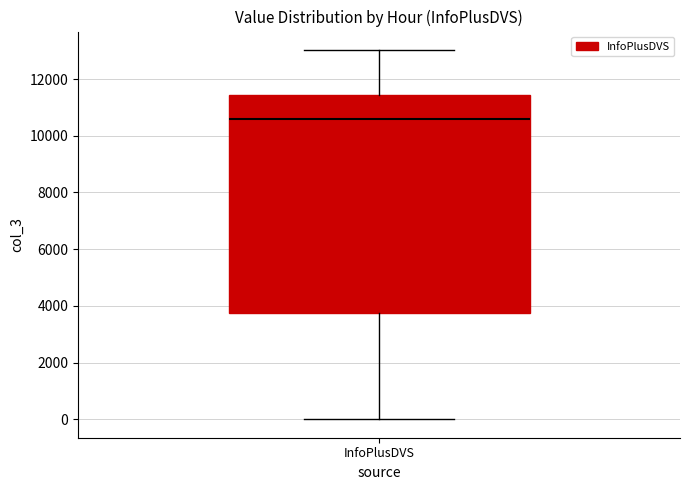

Transcribe this box plot: give where the median line is, the range the box spans, and where the two whiskers end, as read against the y-axis. The values are not printed on the chart, so give them approximately, as read against the axis.

median 10600, box 3800 to 11400, whiskers 0 to 13000